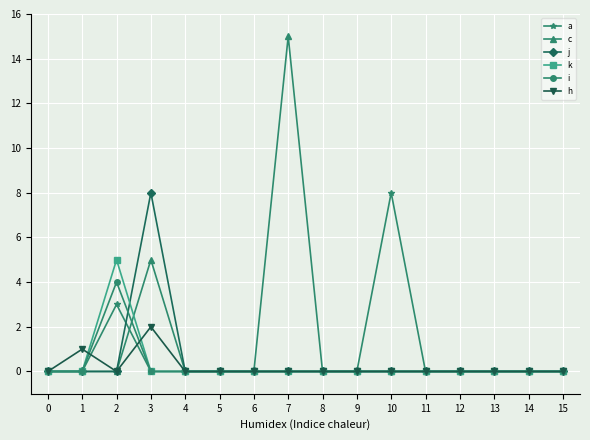

Which series has the widest spread of values?

c